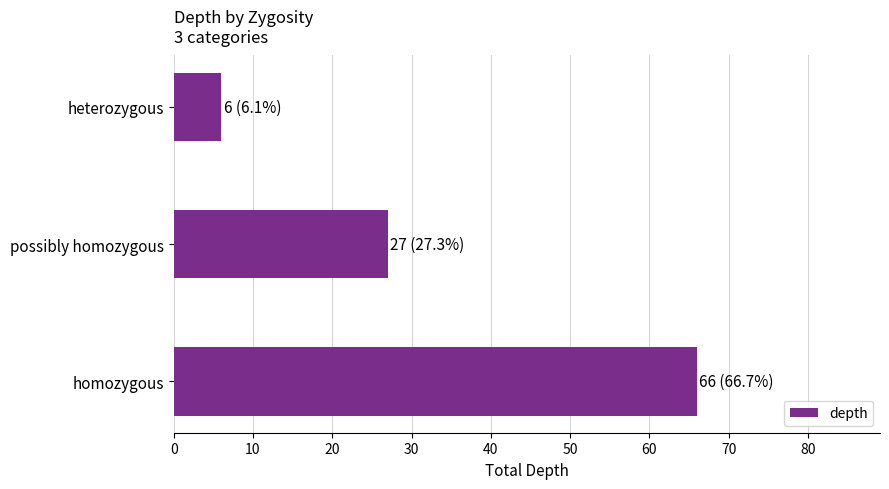

Rank the categories by value from lowest to highest.

heterozygous, possibly homozygous, homozygous